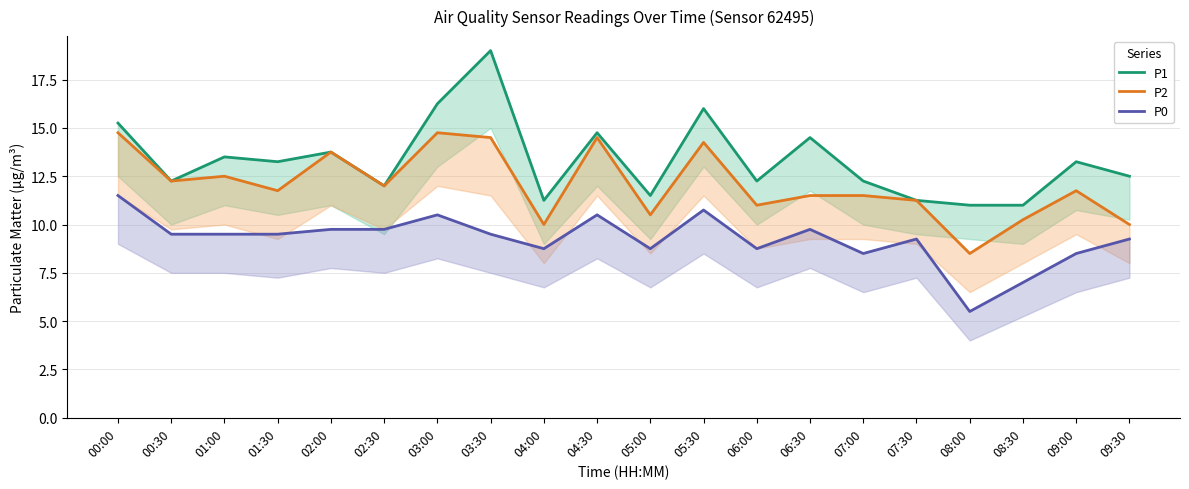

At which category does P1 reach its first local valley?

00:30